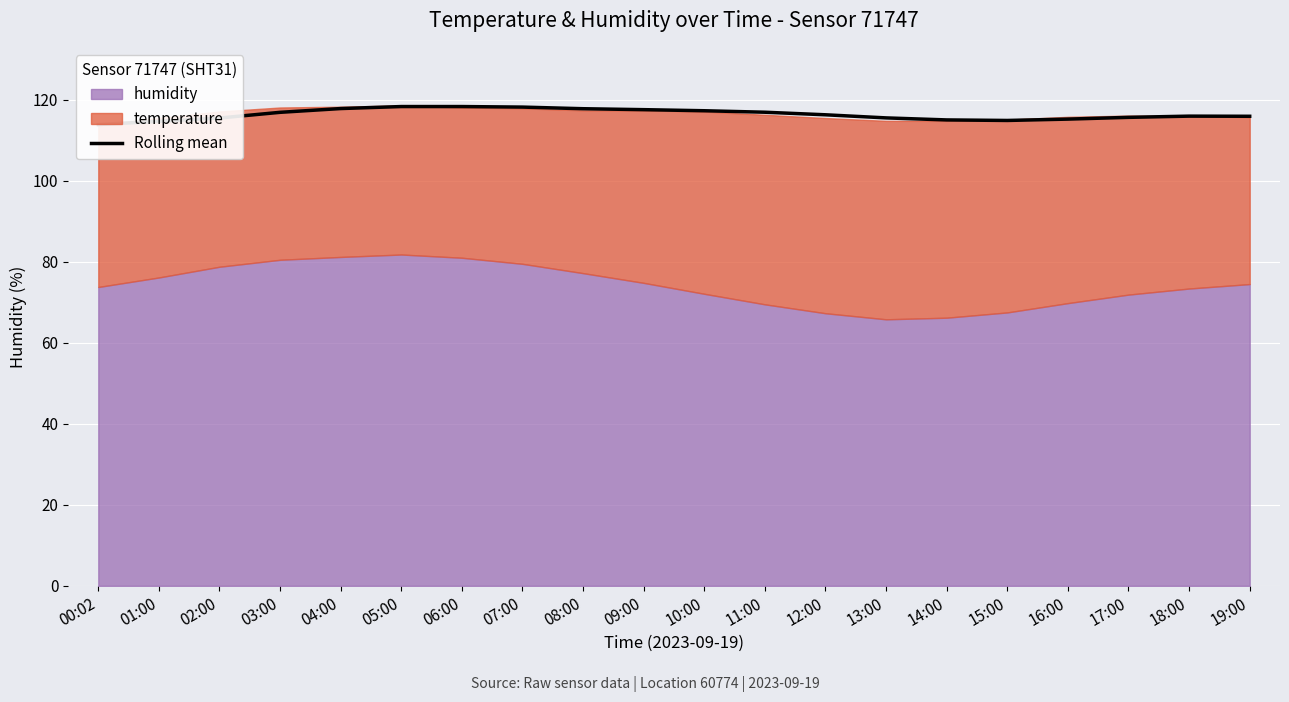

Approximately how many times larger is the value at 18:00 compared to 19:00?

1.0